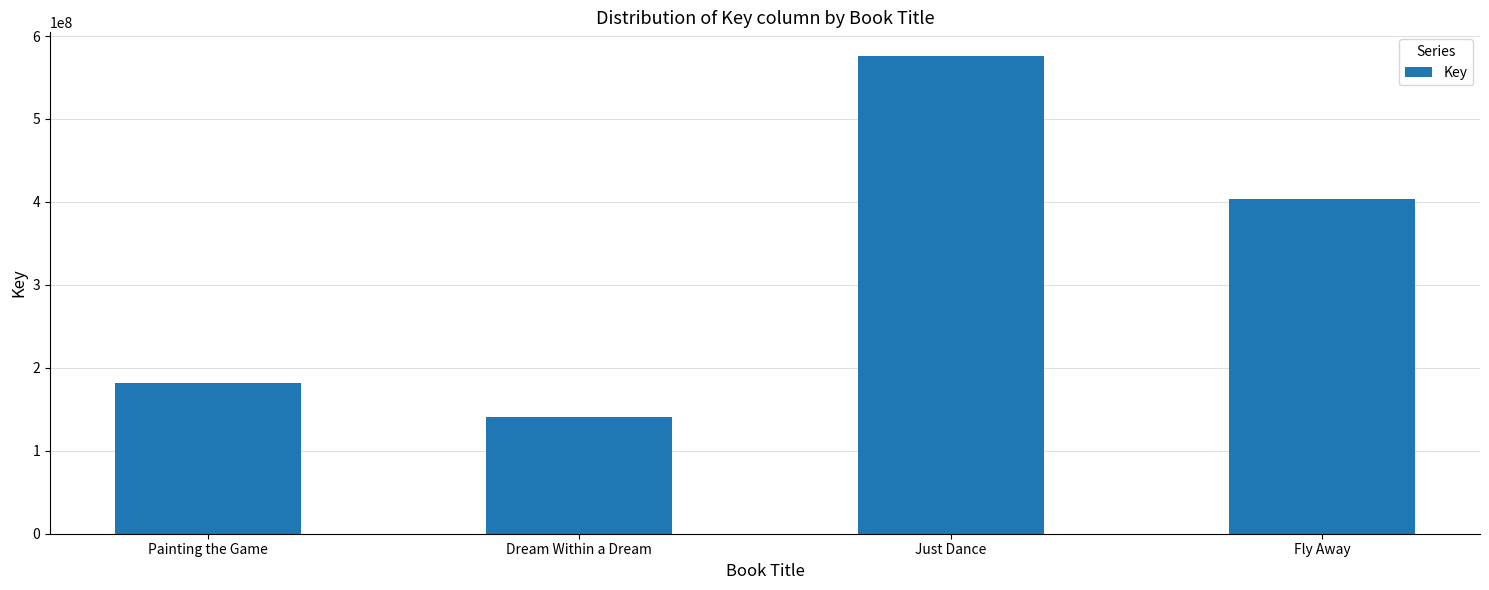

What is the change in value from Just Dance to Fly Away?

-171783099